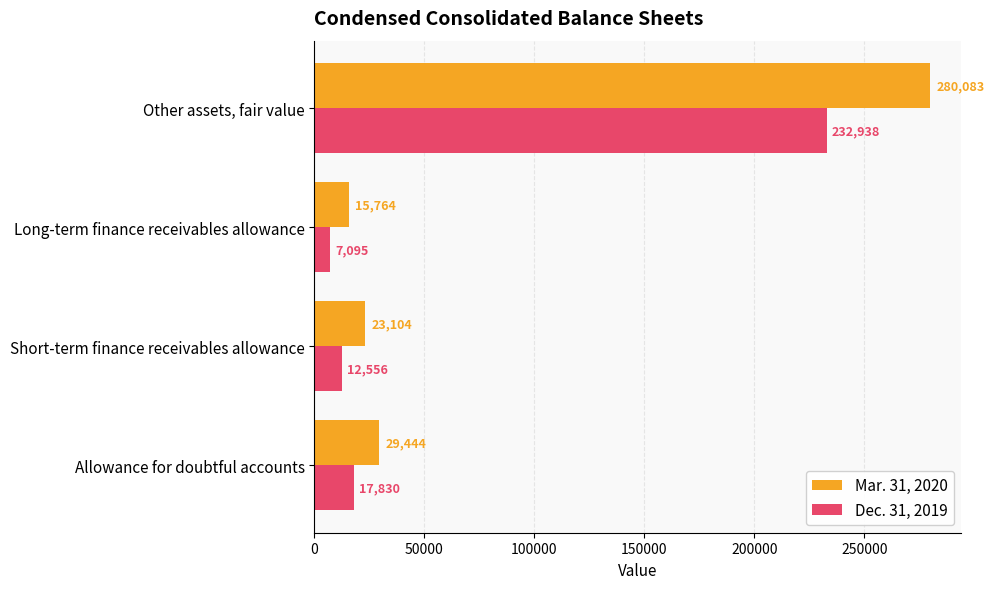

At how many categories does at least one series exceed 278448?

1